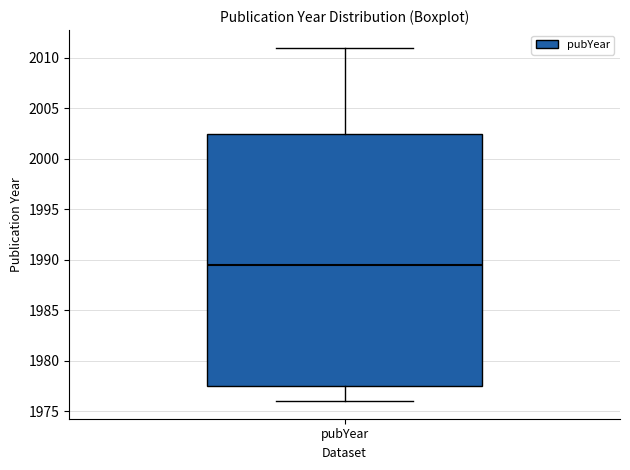

Where does the upper whisker of the box for pubYear end on the y-axis? The values are not printed on the chart, so give them approximately, as read against the axis.

2011.0